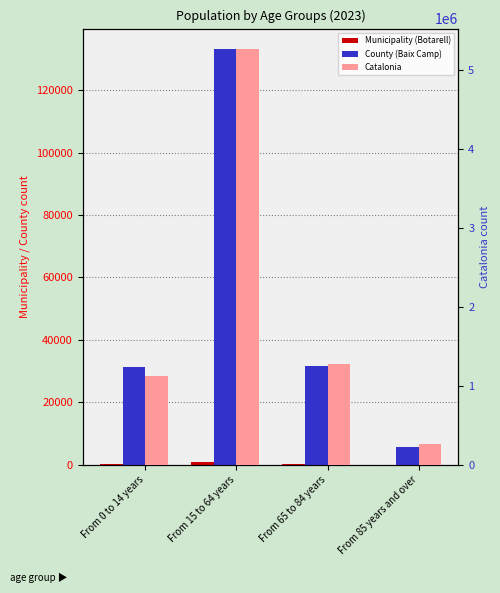

True or false: County (Baix Camp) has a value of 15648 at From 65 to 84 years.

False